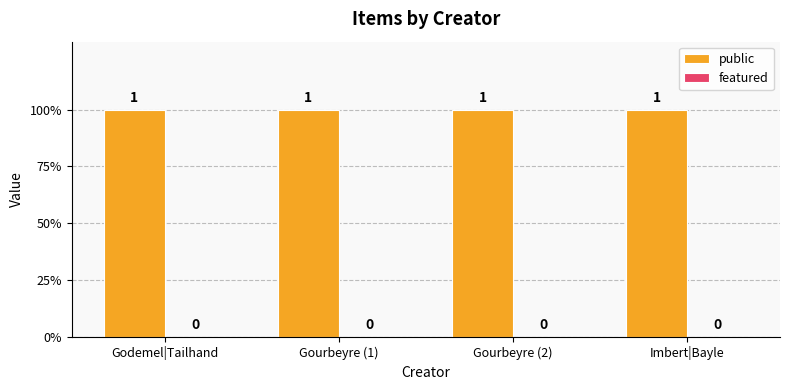

Rank the series at Gourbeyre (2) from highest to lowest value.

public, featured